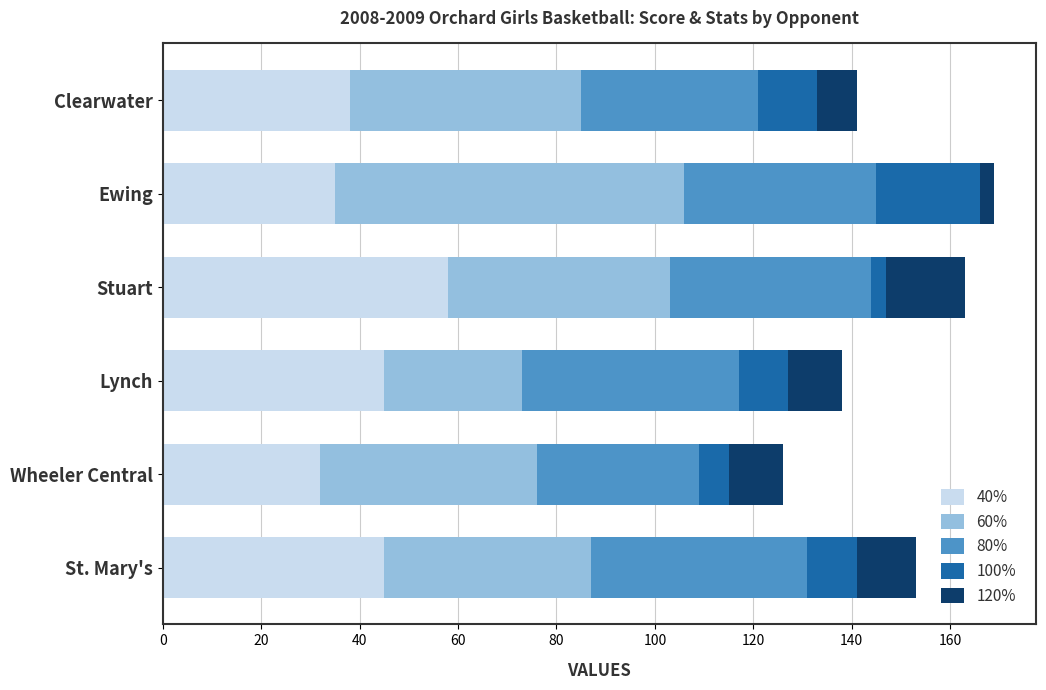

At which label does 40% reach its peak?

Stuart